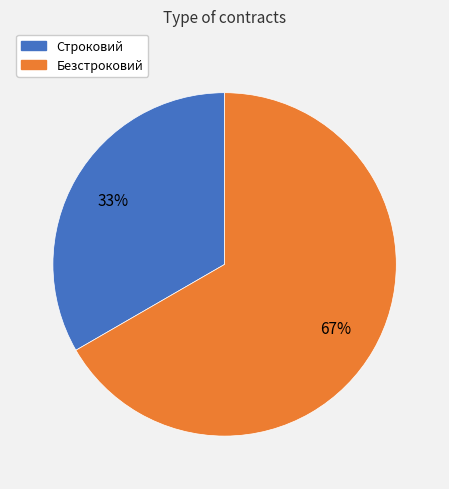

To the nearest percent, what is the average slice percentage?

50%